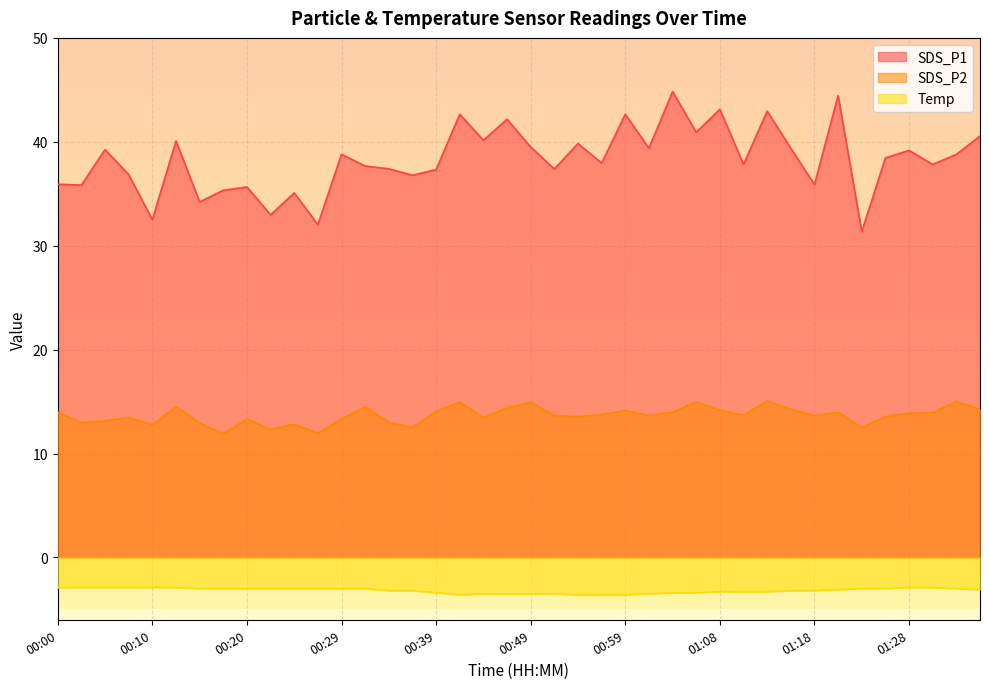

True or false: Temp has a value of -0.7 at 01:23.

False